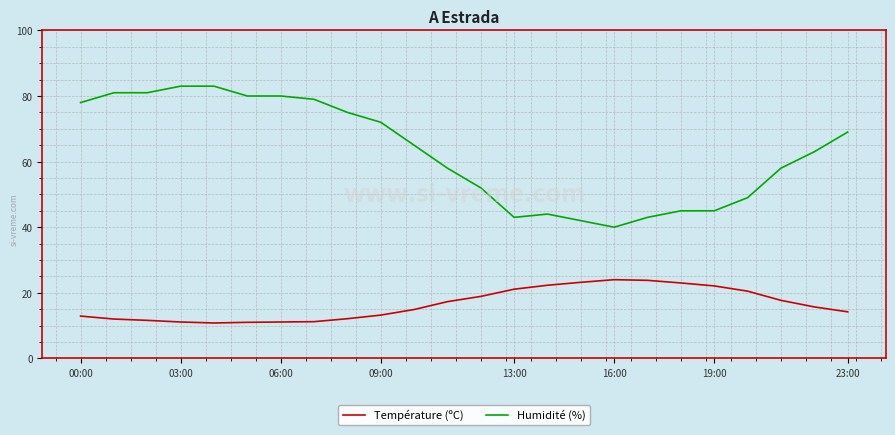

Which series has the widest spread of values?

Humidité (%)